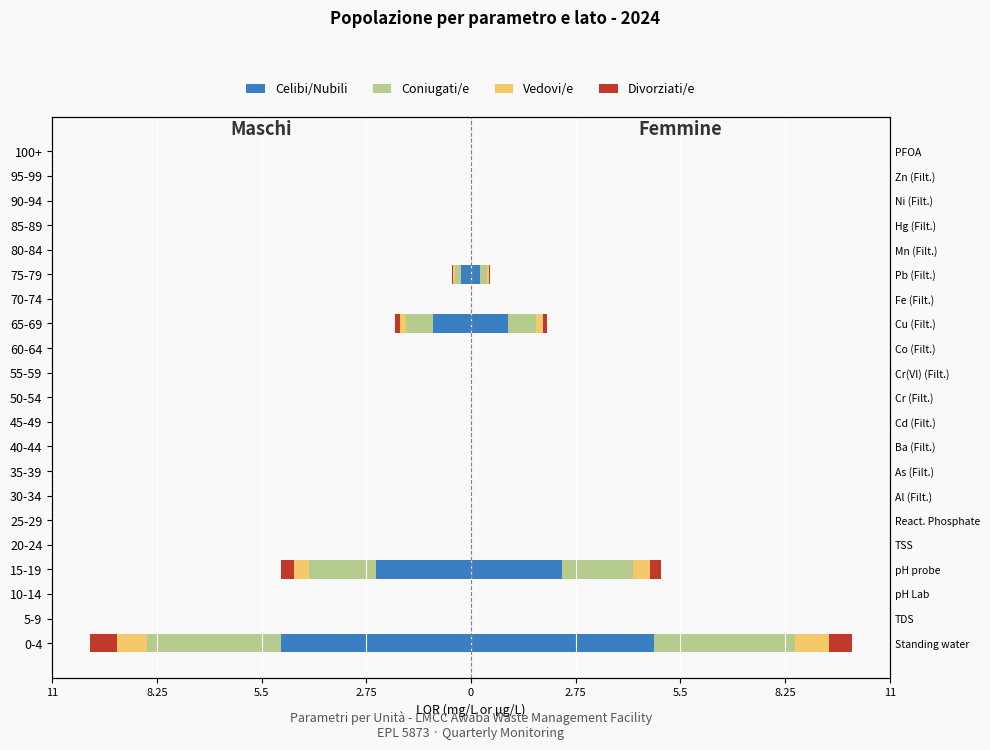

How many categories are shown in the chart?

21